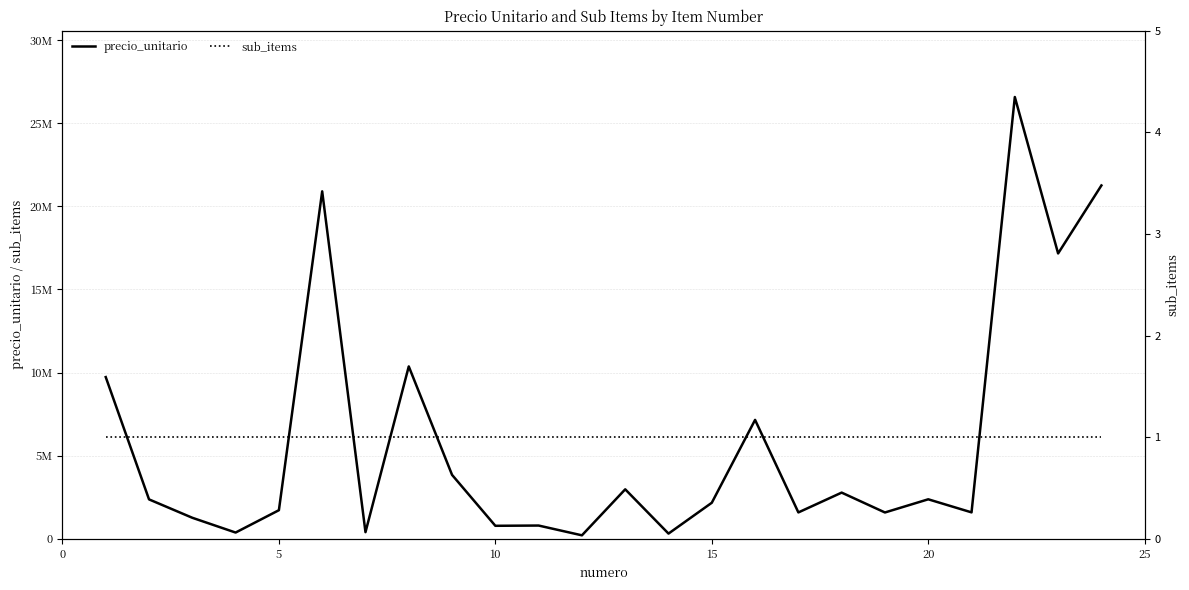

True or false: precio_unitario has more than 2 points higher than both neighbors.

True